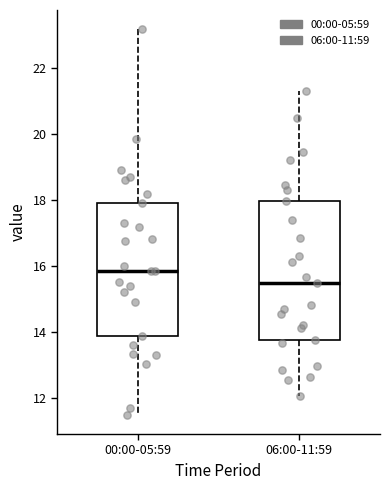

Reading left to right, transcribe this box plot: for each box, give where its median line is, the range the box spans, and where its two whiskers end, as read against the y-axis. The values are not printed on the chart, so give them approximately, as read against the axis.

00:00-05:59: median 15.8, box 13.8 to 18.0, whiskers 11.4 to 23.2
06:00-11:59: median 15.4, box 13.8 to 18.0, whiskers 12.0 to 21.4